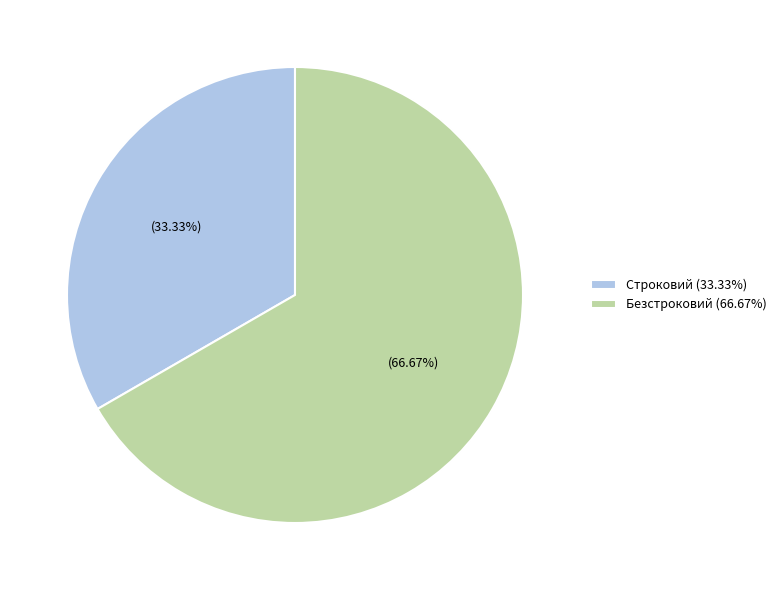

What percentage is the Безстроковий slice, to the nearest percent?

67%